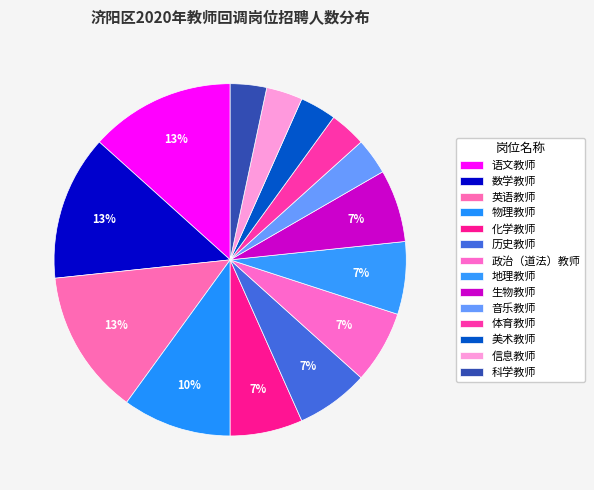

How many segments does this pie chart have?

14